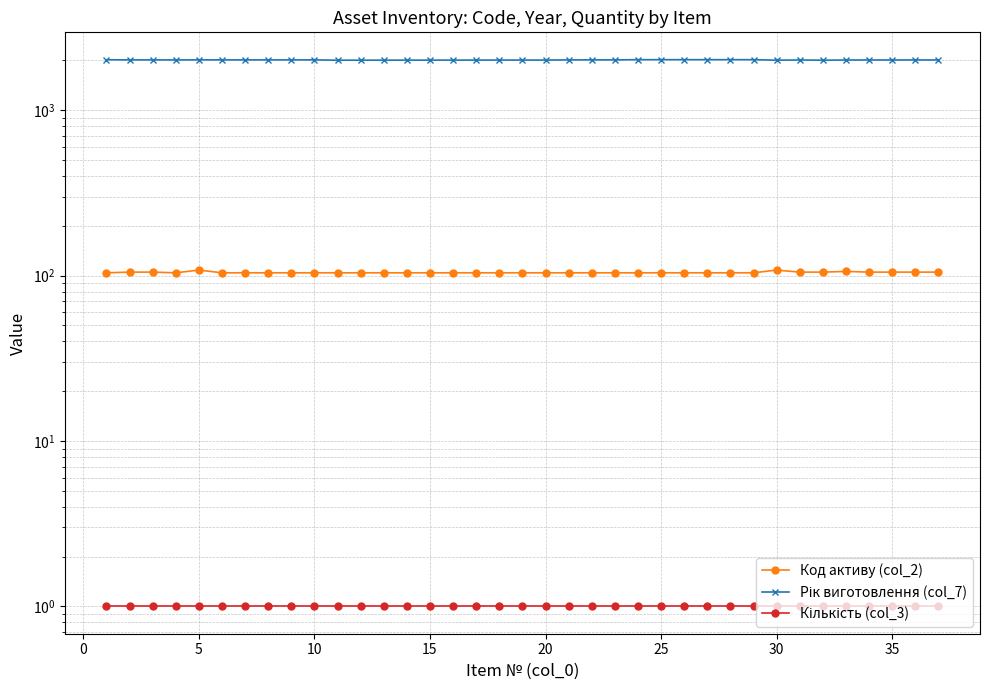

True or false: Рік виготовлення (col_7) and Кількість (col_3) cross at least once.

False